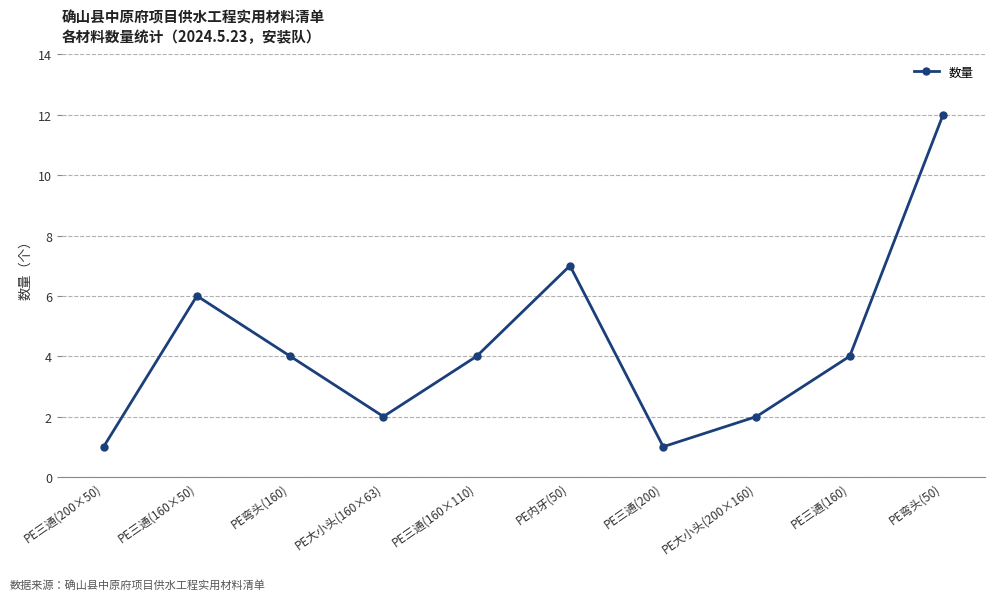

What is the average value?

4